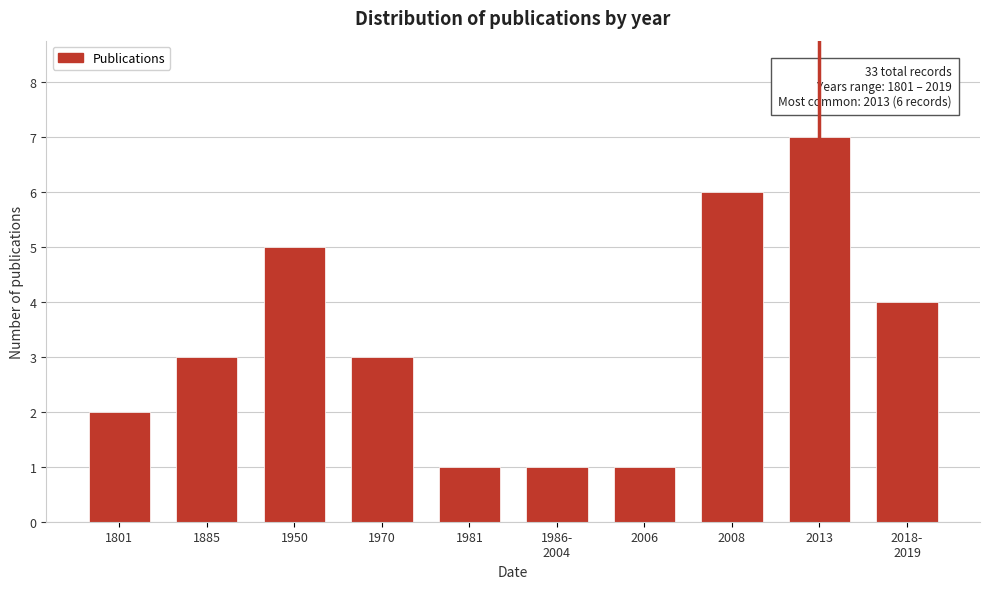

Reading right to left, extract all data points from this chart.

4	7	6	1	1	1	3	5	3	2